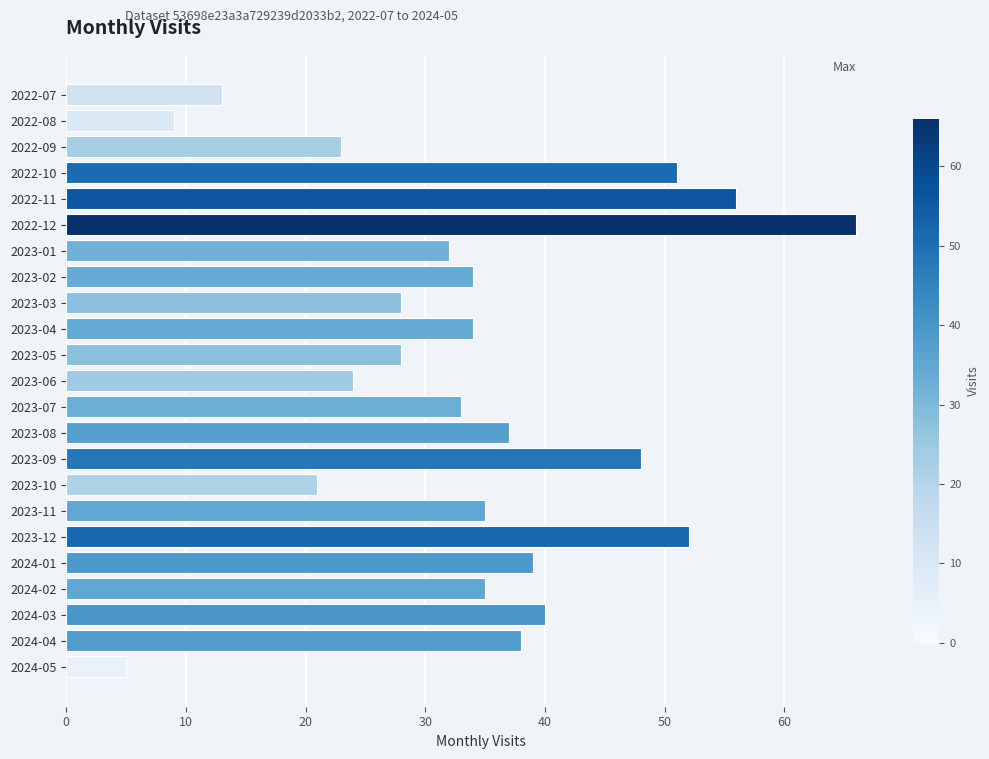

How many bars are there in total?

23